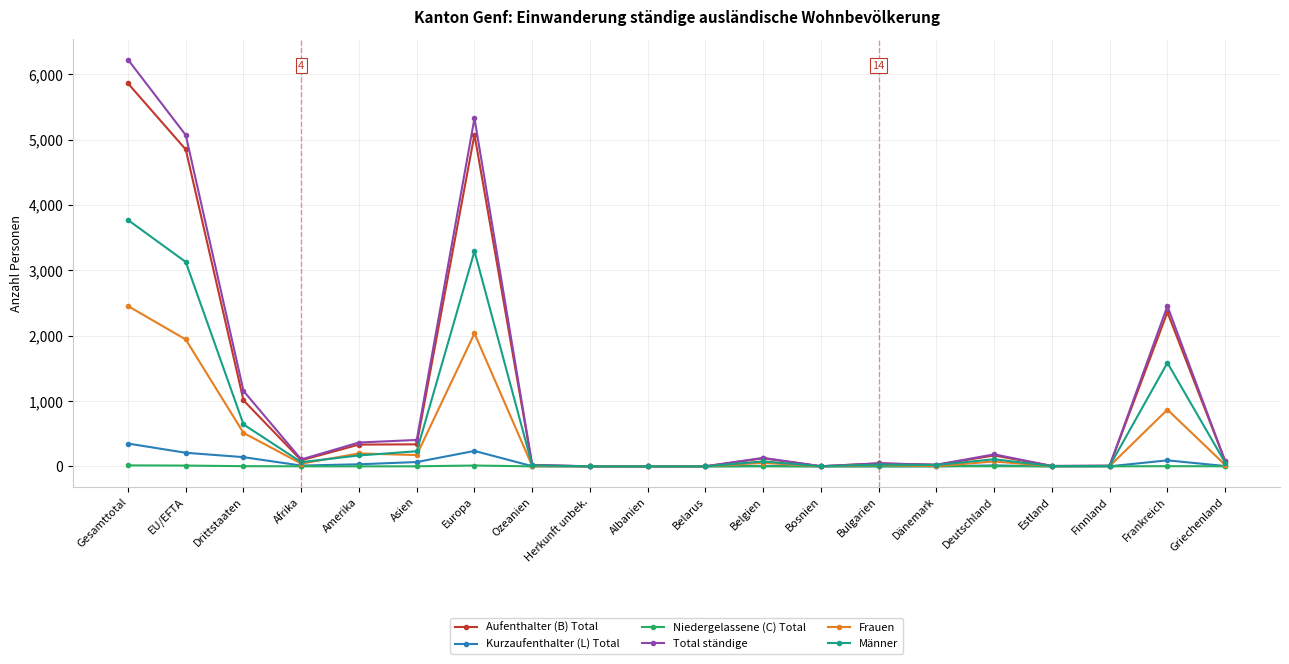

What is the maximum value for Kurzaufenthalter (L) Total?

349